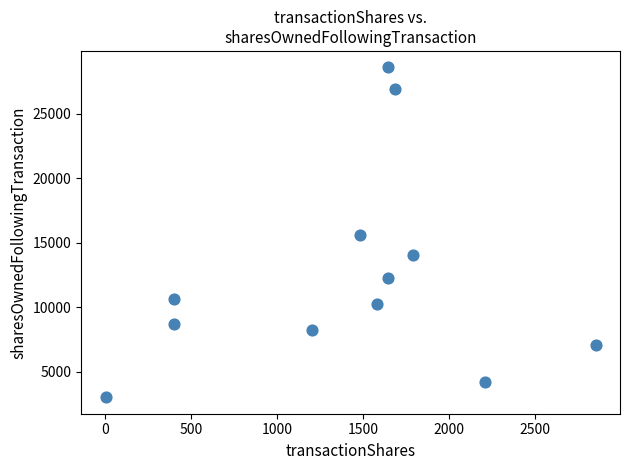

What is the average X value?

1407